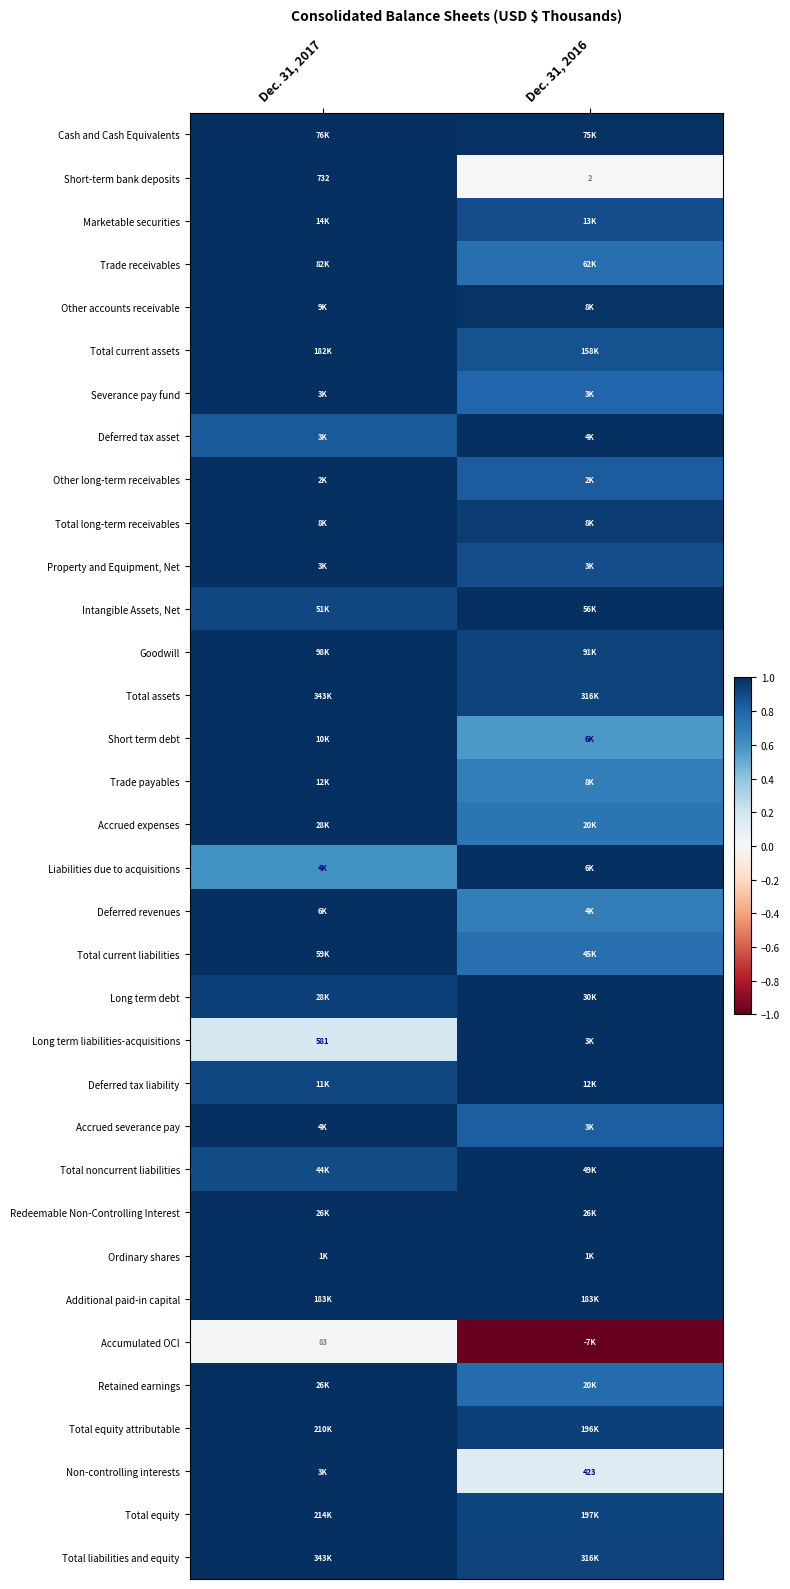

The value of Deferred tax liability at Dec. 31, 2017 is 0.9. True or false?

True